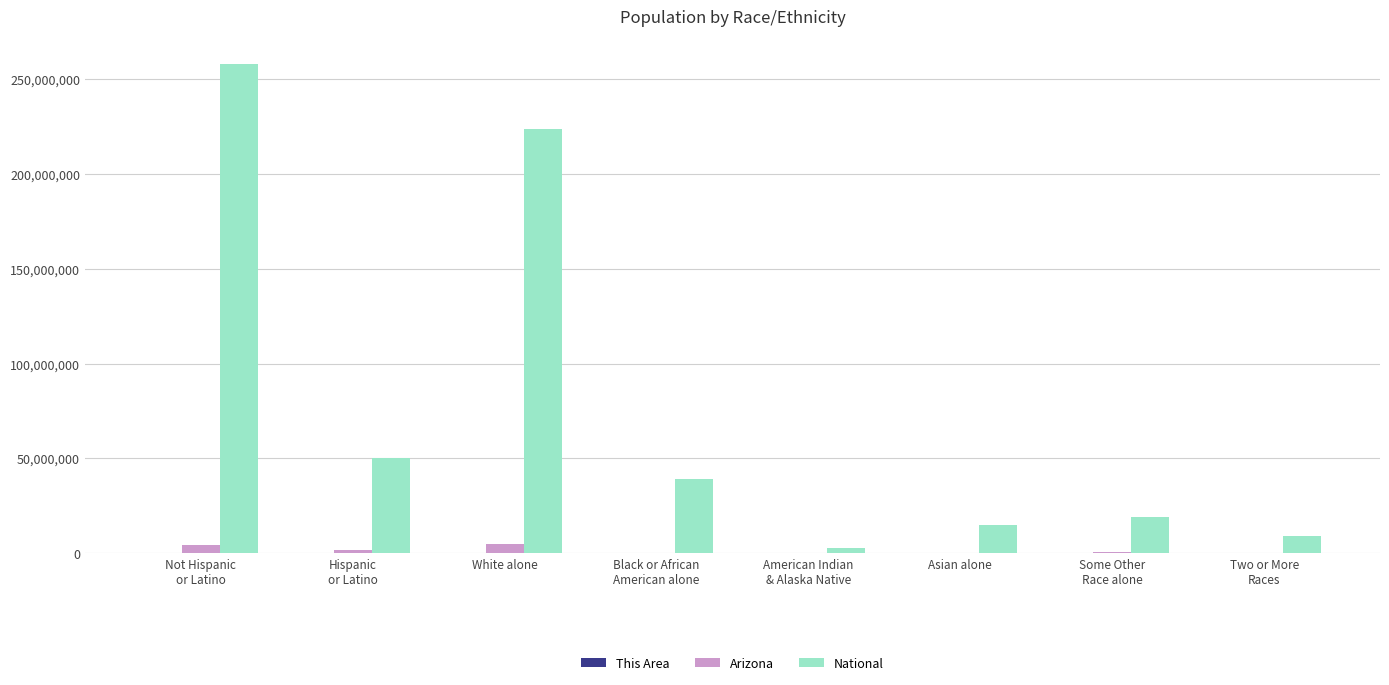

Which series has the largest total across all categories?

National